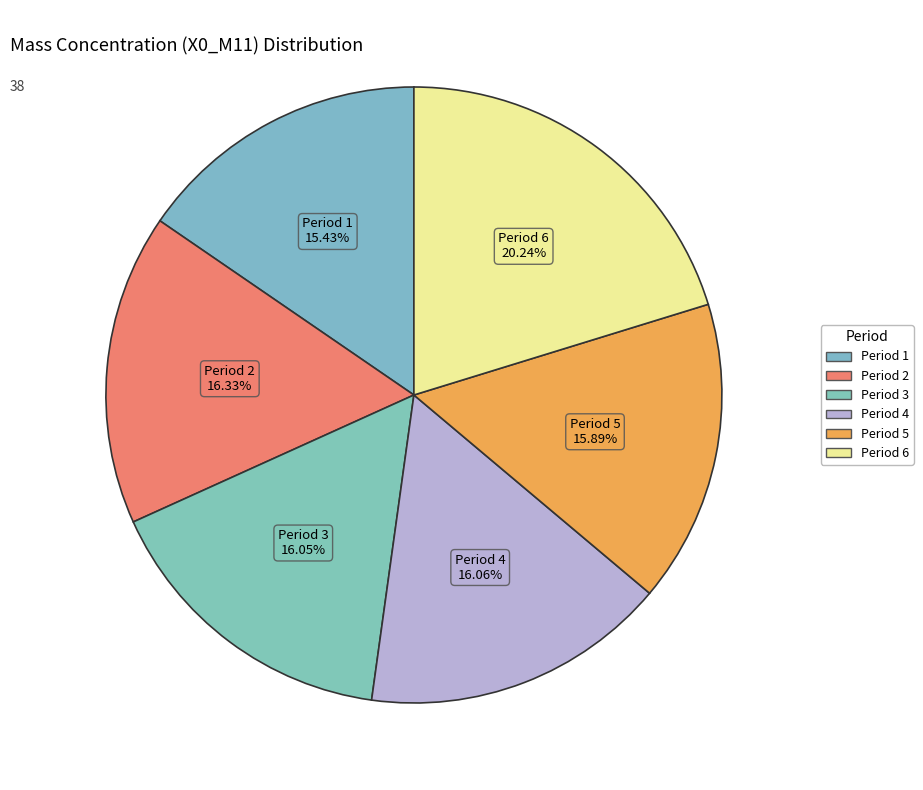

How many slices are in this pie chart?

6